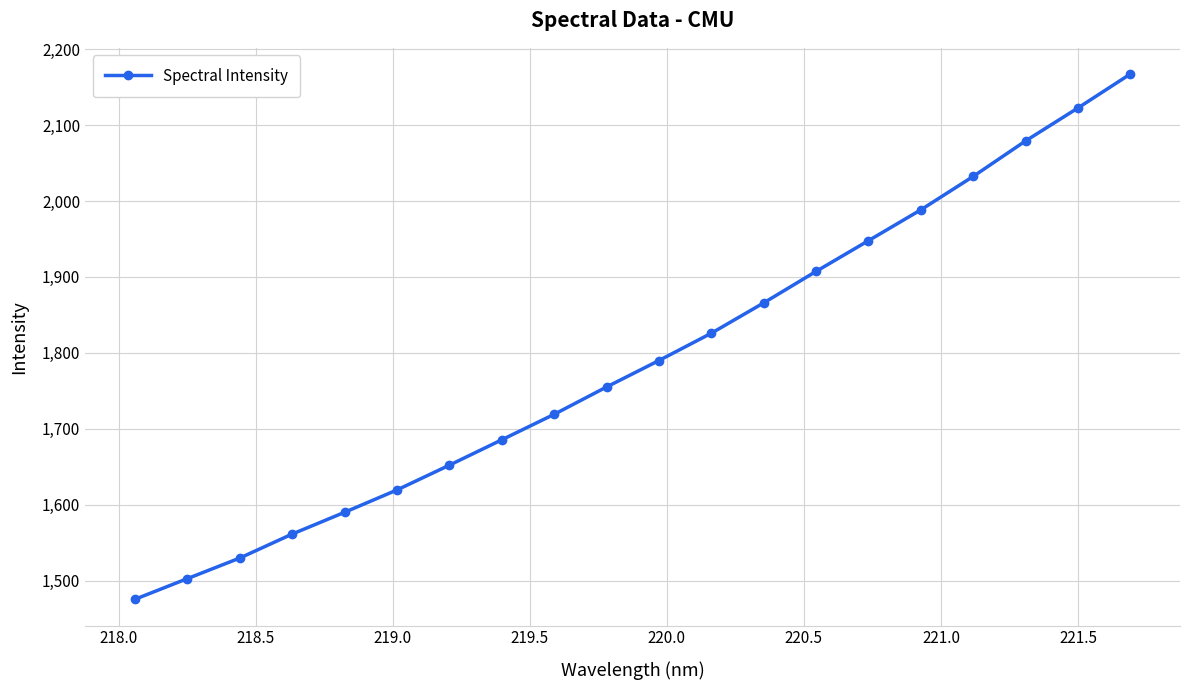

What is the maximum value shown in the chart?

2167.2